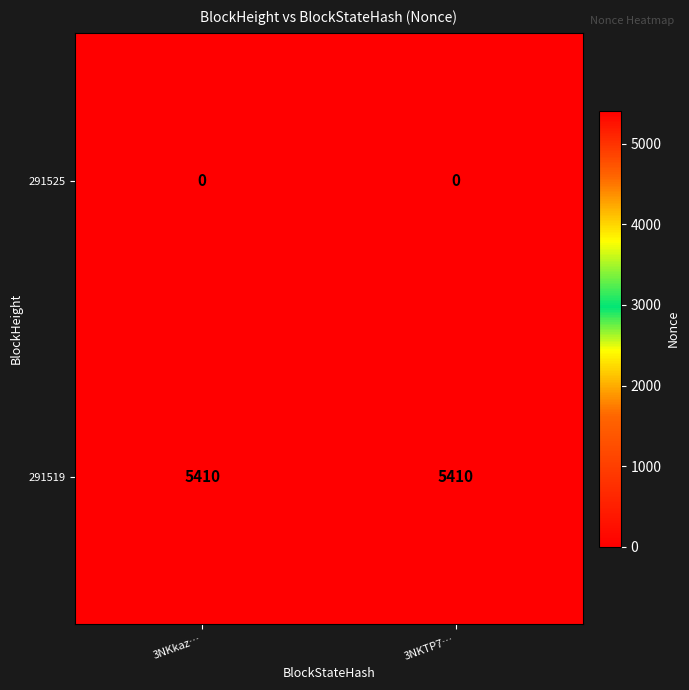

What is the average value of the 291519 series?

5410